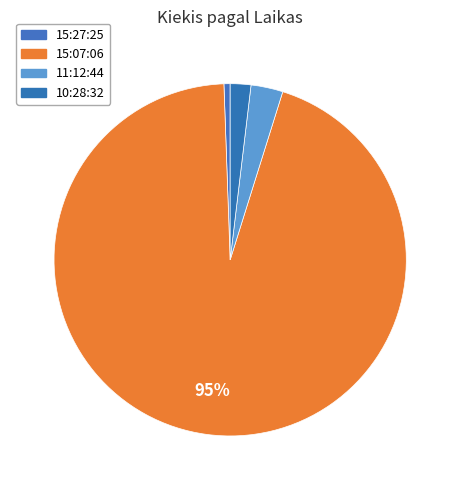

Is there a majority slice in this chart?

Yes